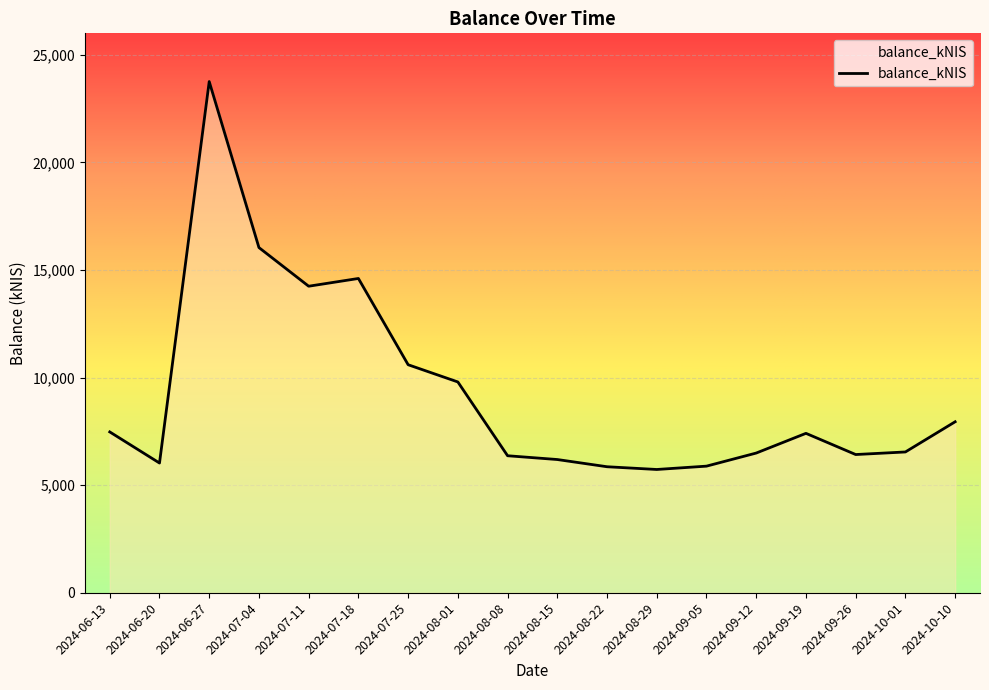

Is it true that the value at 2024-07-18 is 24282.1?

False